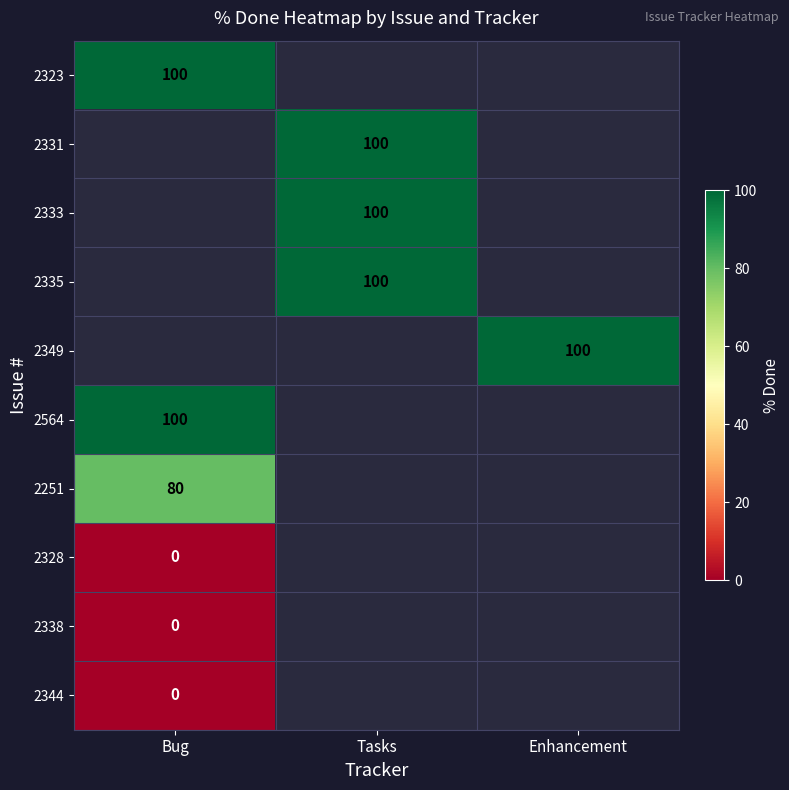

Is it true that 2335 equals 100 at Tasks?

True